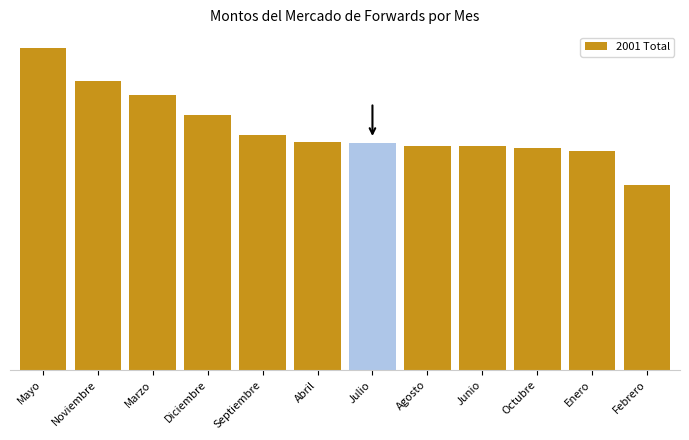

Approximately how many times larger is the value at Mayo compared to Febrero?

1.7